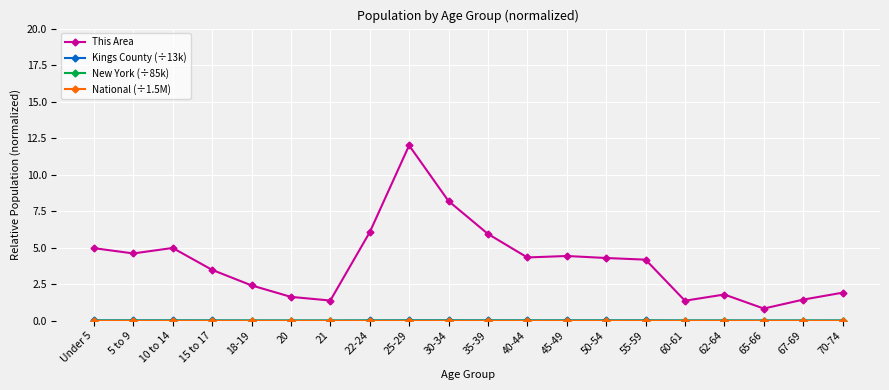

What is the spread (max minus min) of values at 62-64?

1.8